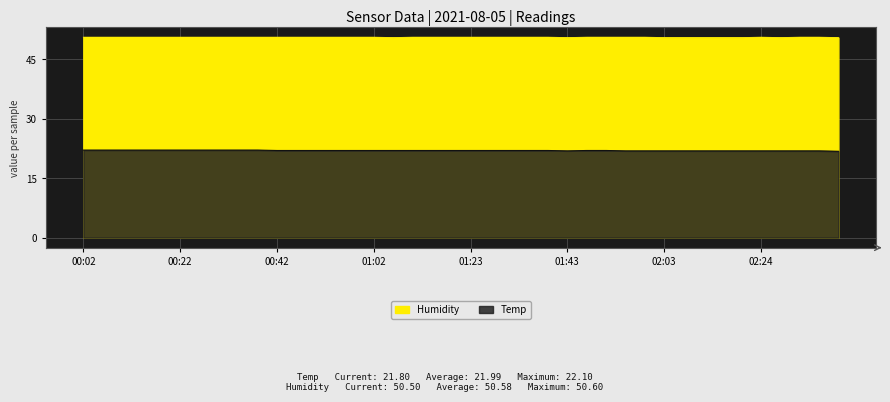

Reading right to left, list all the values displayed in this chart.

Temp: 21.8	21.9	21.9	21.9	21.9	21.9	21.9	21.9	21.9	21.9	21.9	21.9	22.0	22.0	21.9	22.0	22.0	22.0	22.0	22.0	22.0	22.0	22.0	22.0	22.0	22.0	22.0	22.0	22.0	22.0	22.1	22.1	22.1	22.1	22.1	22.1	22.1	22.1	22.1	22.1
Humidity: 50.5	50.6	50.6	50.5	50.6	50.5	50.5	50.5	50.5	50.5	50.6	50.6	50.6	50.6	50.5	50.6	50.6	50.6	50.6	50.6	50.6	50.6	50.6	50.5	50.6	50.6	50.6	50.6	50.6	50.6	50.6	50.6	50.6	50.6	50.6	50.6	50.6	50.6	50.6	50.6